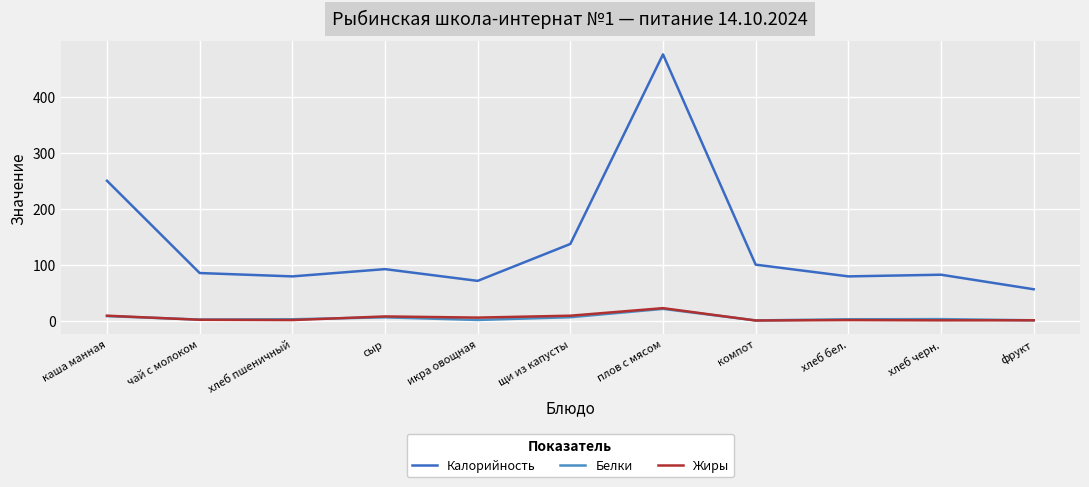

Which series changed the most between икра овощная and щи из капусты?

Калорийность